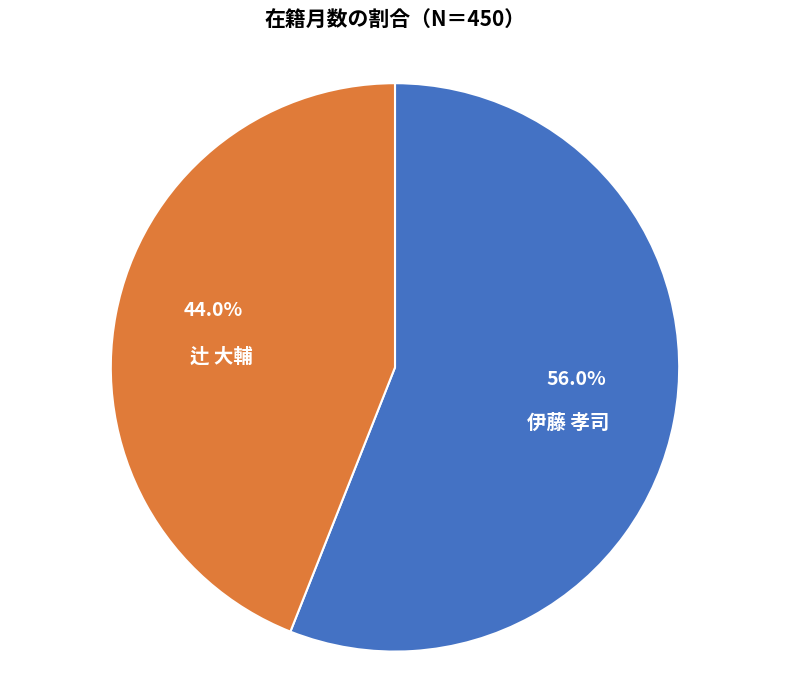

Is 辻 大輔 the majority of the pie?

No